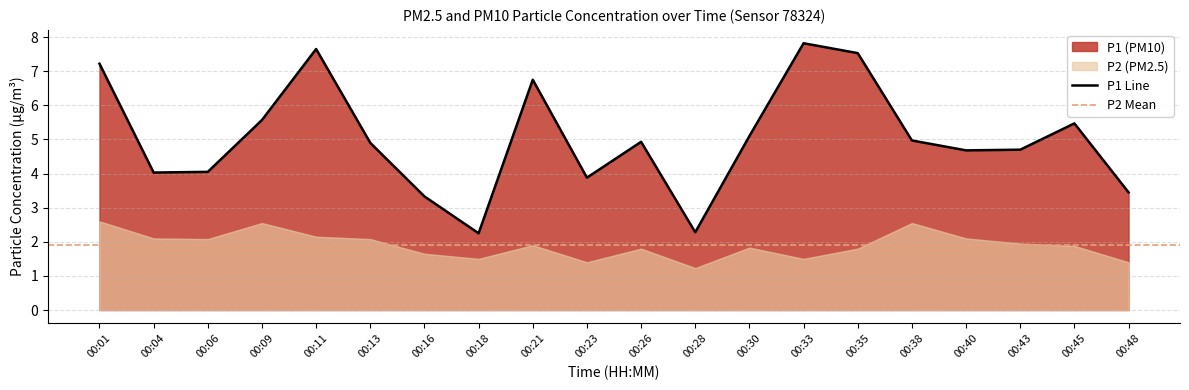

Read the value at 00:01.

7.2